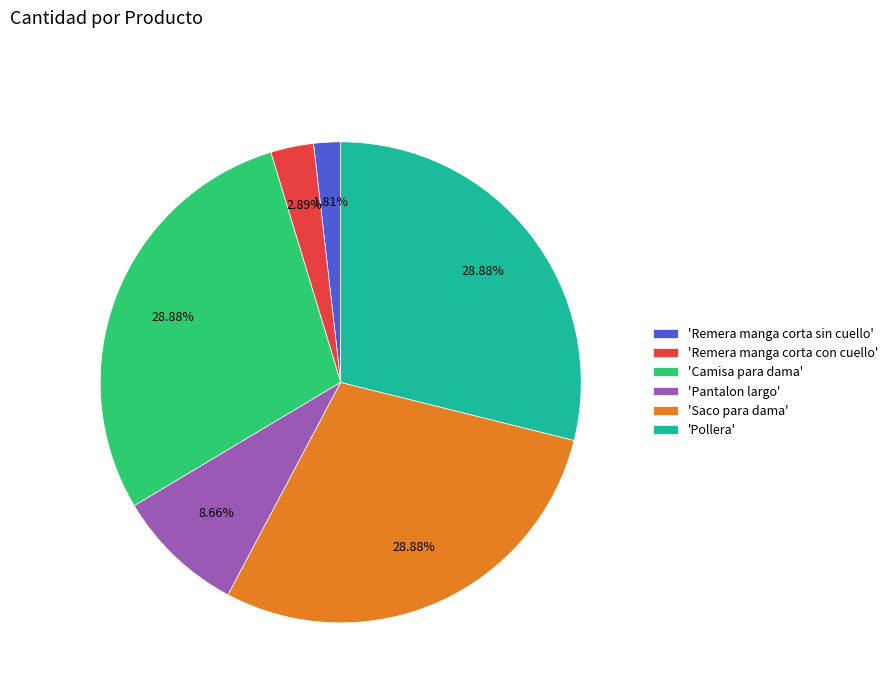

Is there a majority slice in this chart?

No